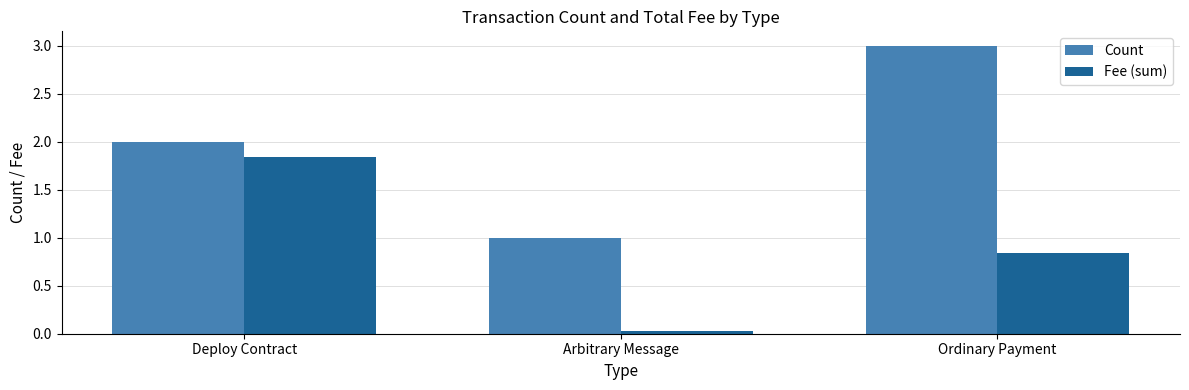

How many groups of bars are there?

3